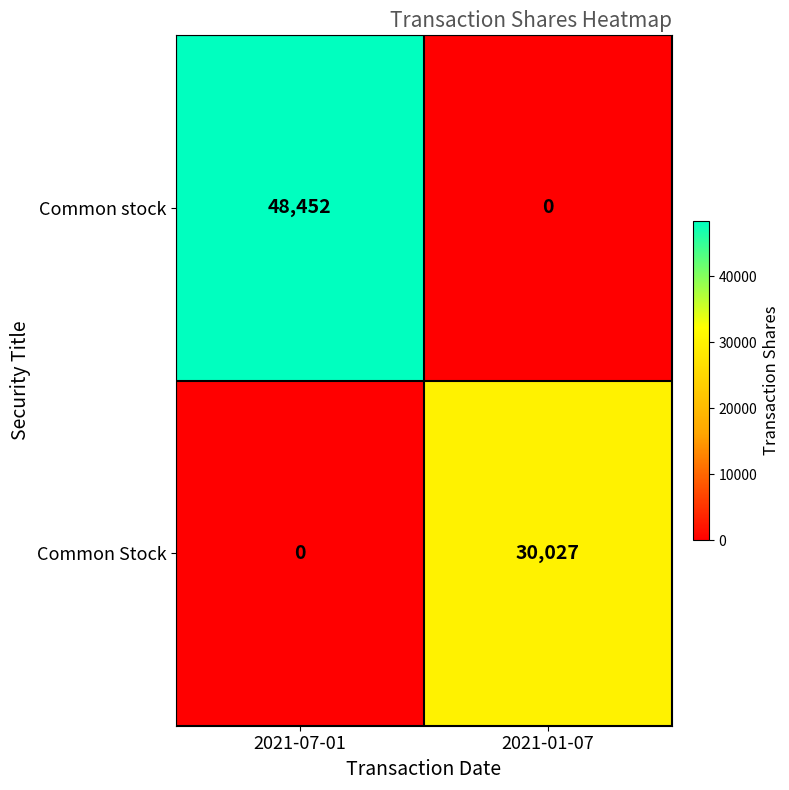

What is the difference between the highest and lowest values at 2021-01-07?

30027